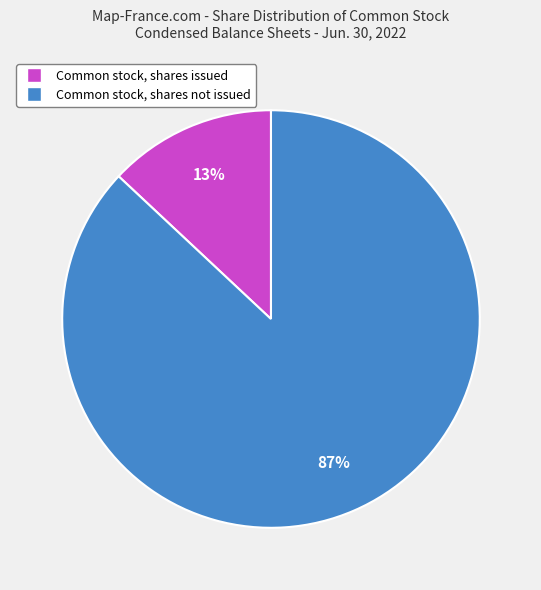

To the nearest percent, what is the difference between the largest and smallest slice percentages?

74%